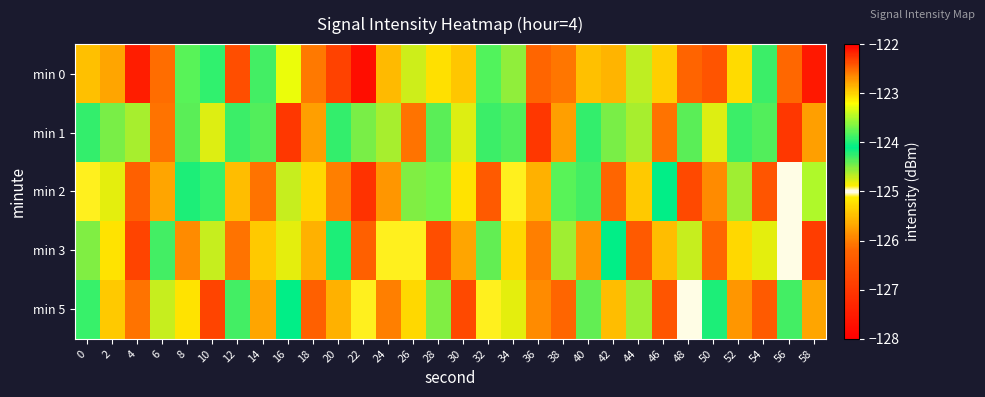

Reading left to right, extract all data points from this chart.

min 0: 0=-125.5	2=-125.7	4=-127.5	6=-126.1	8=-123.8	10=-123.9	12=-126.6	14=-124.3	16=-123.3	18=-126.1	20=-126.8	22=-127.7	24=-125.5	26=-124.7	28=-125.2	30=-125.4	32=-123.8	34=-124.5	36=-126.2	38=-126.1	40=-125.5	42=-125.6	44=-124.7	46=-125.4	48=-122.5	50=-126.5	52=-125.3	54=-124.3	56=-126.2	58=-122.1
min 1: 0=-124.3	2=-124.5	4=-124.6	6=-126.1	8=-124.4	10=-124.8	12=-124.3	14=-124.3	16=-122.3	18=-125.7	20=-124.3	22=-124.5	24=-124.6	26=-126.1	28=-124.4	30=-124.8	32=-124.3	34=-124.3	36=-122.3	38=-125.7	40=-124.3	42=-124.5	44=-124.6	46=-126.1	48=-124.4	50=-124.8	52=-124.3	54=-124.3	56=-122.3	58=-125.7
min 2: 0=-125.1	2=-124.8	4=-126.3	6=-125.7	8=-124.2	10=-123.9	12=-125.5	14=-126.1	16=-124.7	18=-125.3	20=-126.0	22=-127.1	24=-125.8	26=-124.5	28=-123.7	30=-125.2	32=-126.4	34=-124.9	36=-125.6	38=-123.8	40=-124.3	42=-126.2	44=-125.4	46=-124.1	48=-126.7	50=-125.9	52=-124.6	54=-126.5	56=-125.0	58=-123.5
min 3: 0=-124.5	2=-125.2	4=-126.8	6=-124.3	8=-125.9	10=-124.7	12=-126.1	14=-125.4	16=-124.8	18=-125.6	20=-124.2	22=-126.3	24=-125.1	26=-124.9	28=-126.6	30=-125.7	32=-124.4	34=-125.3	36=-126.0	38=-124.6	40=-125.8	42=-124.1	44=-126.4	46=-125.5	48=-124.7	50=-126.2	52=-125.3	54=-124.8	56=-125.0	58=-126.9
min 5: 0=-123.9	2=-125.4	4=-126.1	6=-124.7	8=-125.2	10=-126.8	12=-124.3	14=-125.7	16=-124.1	18=-126.3	20=-125.6	22=-124.9	24=-126.0	26=-125.3	28=-124.5	30=-126.7	32=-125.1	34=-124.8	36=-125.9	38=-126.2	40=-124.4	42=-125.5	44=-124.6	46=-126.5	48=-125.0	50=-124.2	52=-125.8	54=-126.4	56=-124.3	58=-125.7